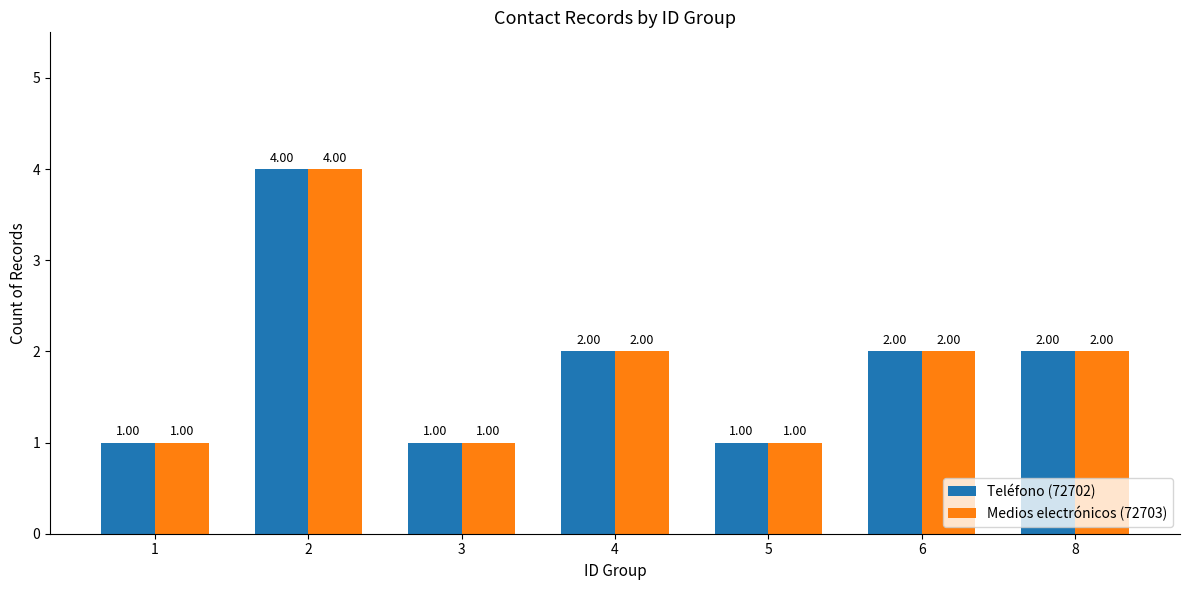

What is the sum of all Teléfono (72702) values?

13